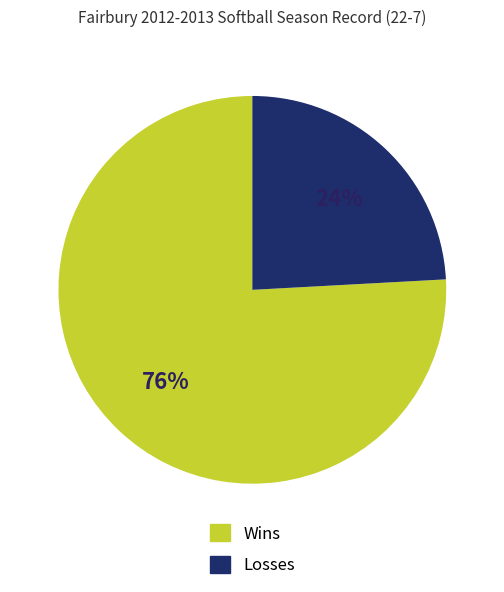

Is there any slice that represents more than half of the pie?

Yes